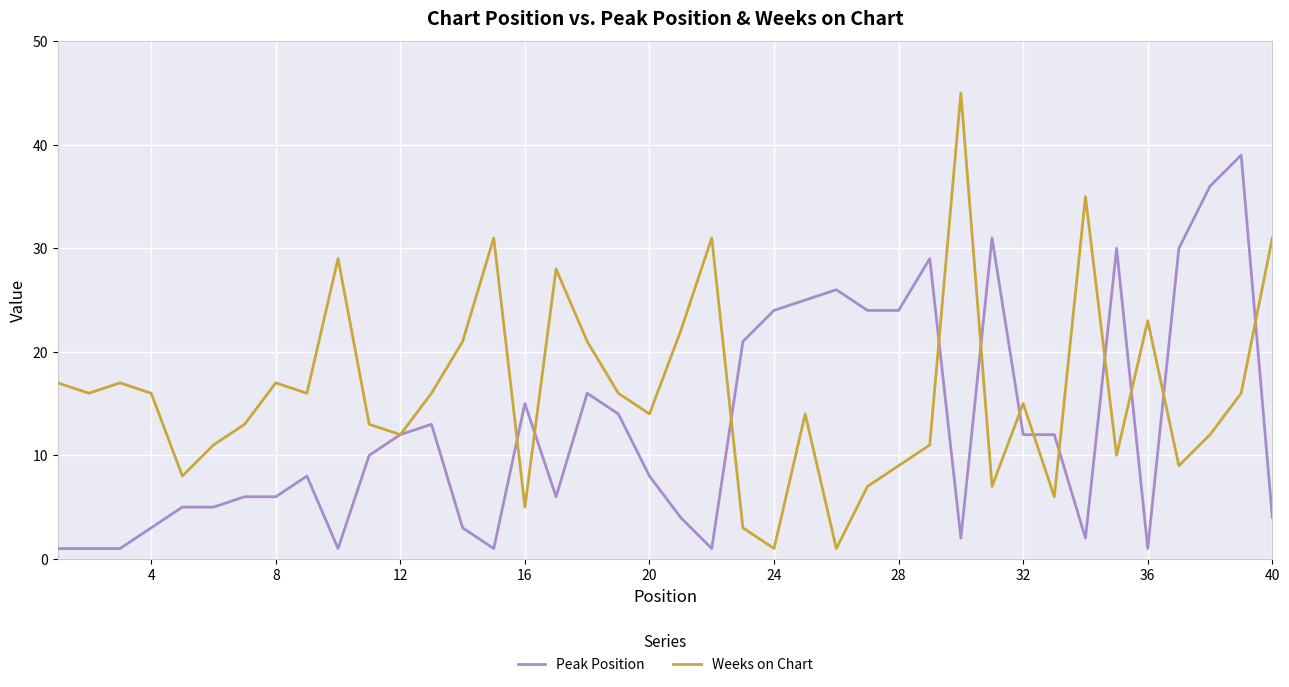

What is the maximum value for Peak Position?

39